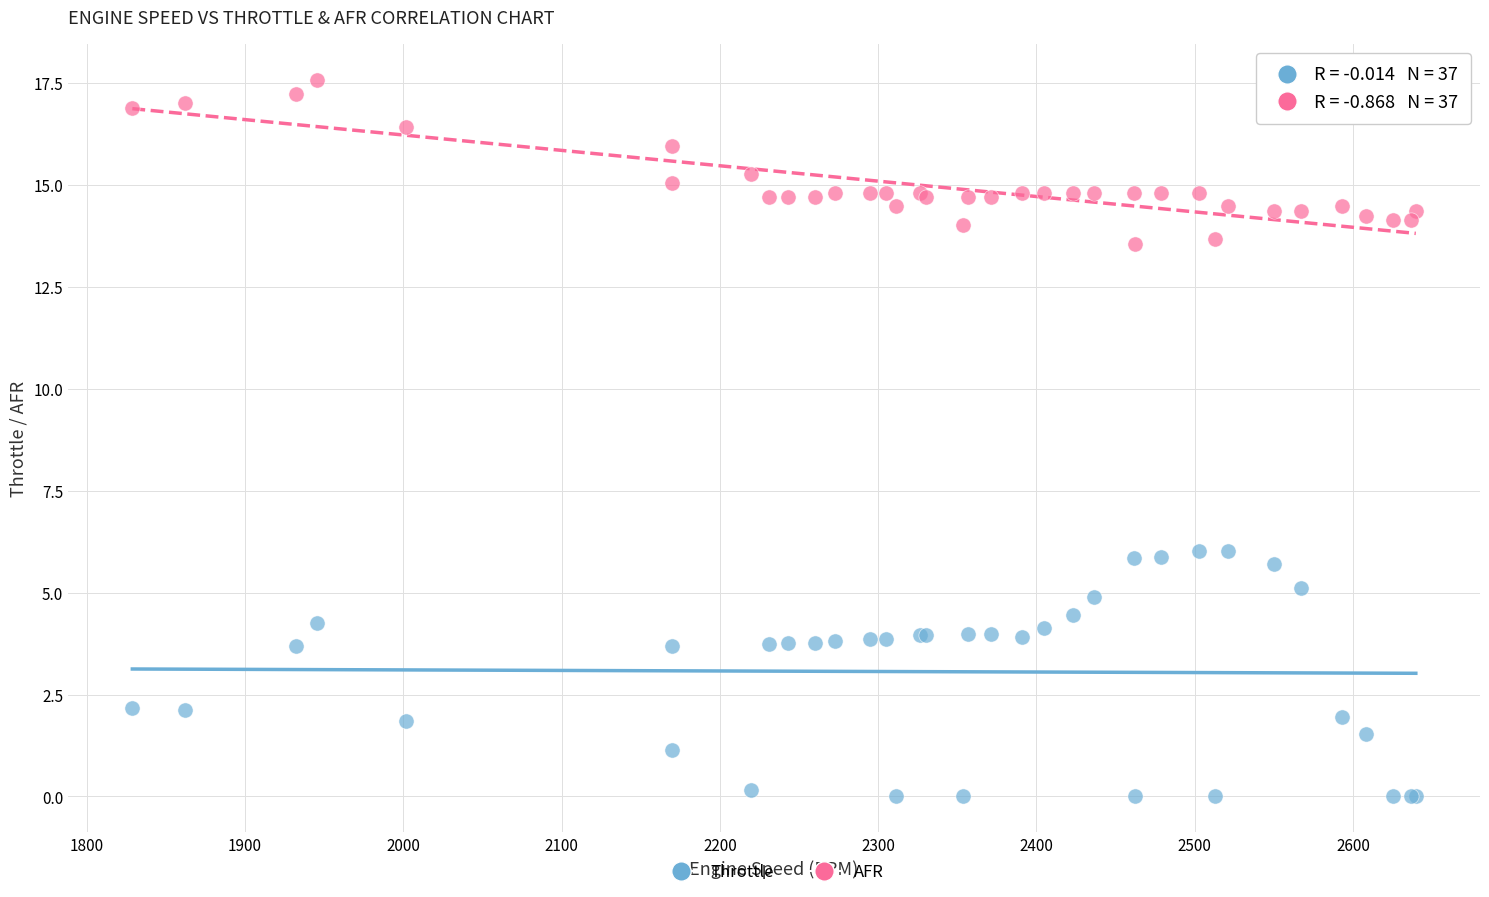

Which series has the largest Y range (max minus min)?

Throttle